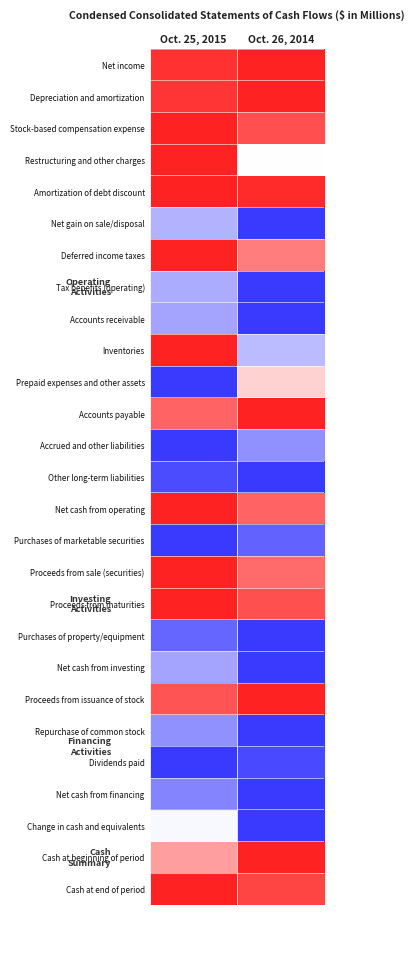

Reading right to left, extract all data points from this chart.

Net income: Oct. 26, 2014=1.0	Oct. 25, 2015=0.9
Depreciation and amortization: Oct. 26, 2014=1.0	Oct. 25, 2015=0.9
Stock-based compensation expense: Oct. 26, 2014=0.8	Oct. 25, 2015=1.0
Restructuring and other charges: Oct. 26, 2014=0.0	Oct. 25, 2015=1.0
Amortization of debt discount: Oct. 26, 2014=1.0	Oct. 25, 2015=1.0
Net gain on sale/disposal: Oct. 26, 2014=-1.0	Oct. 25, 2015=-0.4
Deferred income taxes: Oct. 26, 2014=0.6	Oct. 25, 2015=1.0
Tax benefits (operating): Oct. 26, 2014=-1.0	Oct. 25, 2015=-0.4
Accounts receivable: Oct. 26, 2014=-1.0	Oct. 25, 2015=-0.5
Inventories: Oct. 26, 2014=-0.3	Oct. 25, 2015=1.0
Prepaid expenses and other assets: Oct. 26, 2014=0.2	Oct. 25, 2015=-1.0
Accounts payable: Oct. 26, 2014=1.0	Oct. 25, 2015=0.7
Accrued and other liabilities: Oct. 26, 2014=-0.6	Oct. 25, 2015=-1.0
Other long-term liabilities: Oct. 26, 2014=-1.0	Oct. 25, 2015=-0.9
Net cash from operating: Oct. 26, 2014=0.7	Oct. 25, 2015=1.0
Purchases of marketable securities: Oct. 26, 2014=-0.8	Oct. 25, 2015=-1.0
Proceeds from sale (securities): Oct. 26, 2014=0.7	Oct. 25, 2015=1.0
Proceeds from maturities: Oct. 26, 2014=0.8	Oct. 25, 2015=1.0
Purchases of property/equipment: Oct. 26, 2014=-1.0	Oct. 25, 2015=-0.8
Net cash from investing: Oct. 26, 2014=-1.0	Oct. 25, 2015=-0.5
Proceeds from issuance of stock: Oct. 26, 2014=1.0	Oct. 25, 2015=0.8
Repurchase of common stock: Oct. 26, 2014=-1.0	Oct. 25, 2015=-0.6
Dividends paid: Oct. 26, 2014=-0.9	Oct. 25, 2015=-1.0
Net cash from financing: Oct. 26, 2014=-1.0	Oct. 25, 2015=-0.6
Change in cash and equivalents: Oct. 26, 2014=-1.0	Oct. 25, 2015=-0.0
Cash at beginning of period: Oct. 26, 2014=1.0	Oct. 25, 2015=0.4
Cash at end of period: Oct. 26, 2014=0.8	Oct. 25, 2015=1.0